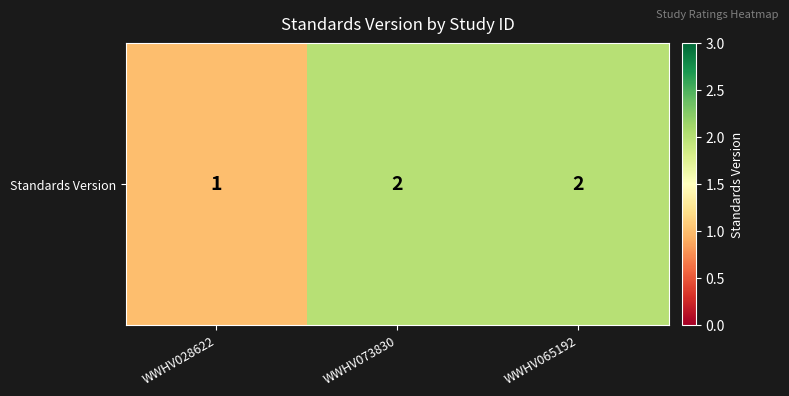

What value does the data have at WWHV073830?

2